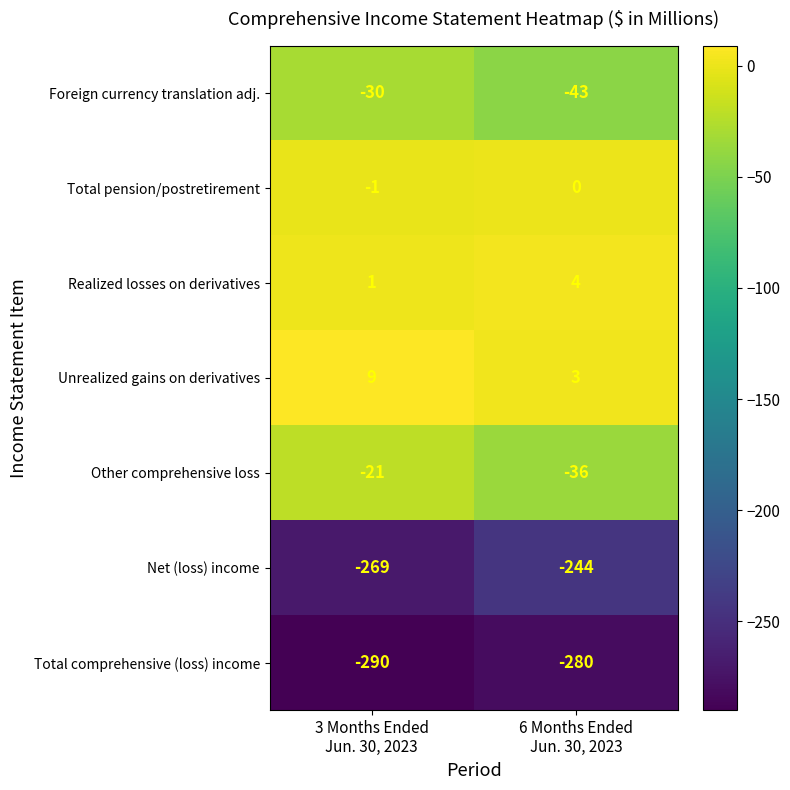

What is the sum of all Total comprehensive (loss) income values?

-570